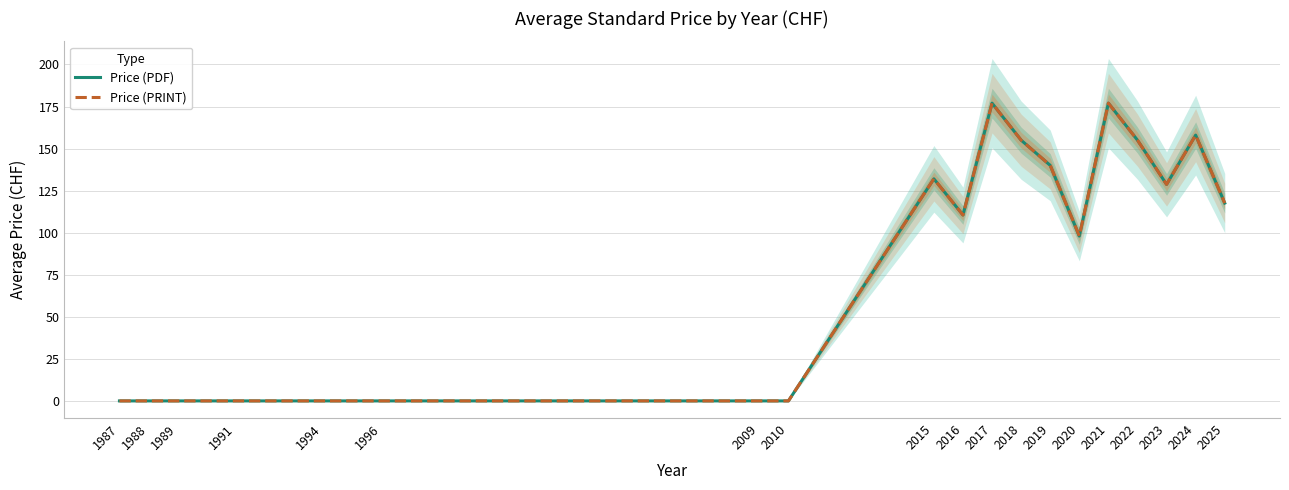

At which category does Price (PRINT) reach its first local peak?

2015